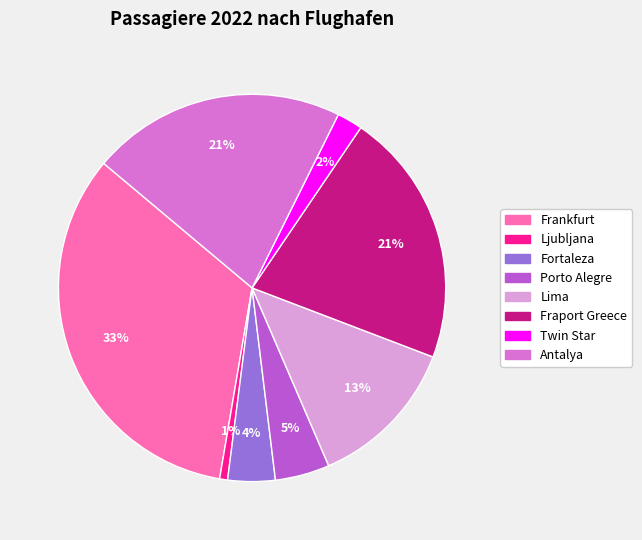

To the nearest percent, what is the combined percentage of Fraport Greece and Twin Star?

23%